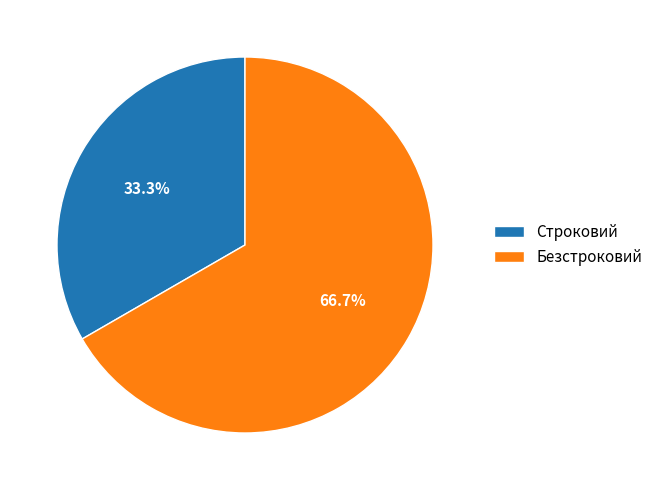

The Безстроковий slice represents 53% of the pie. True or false?

False